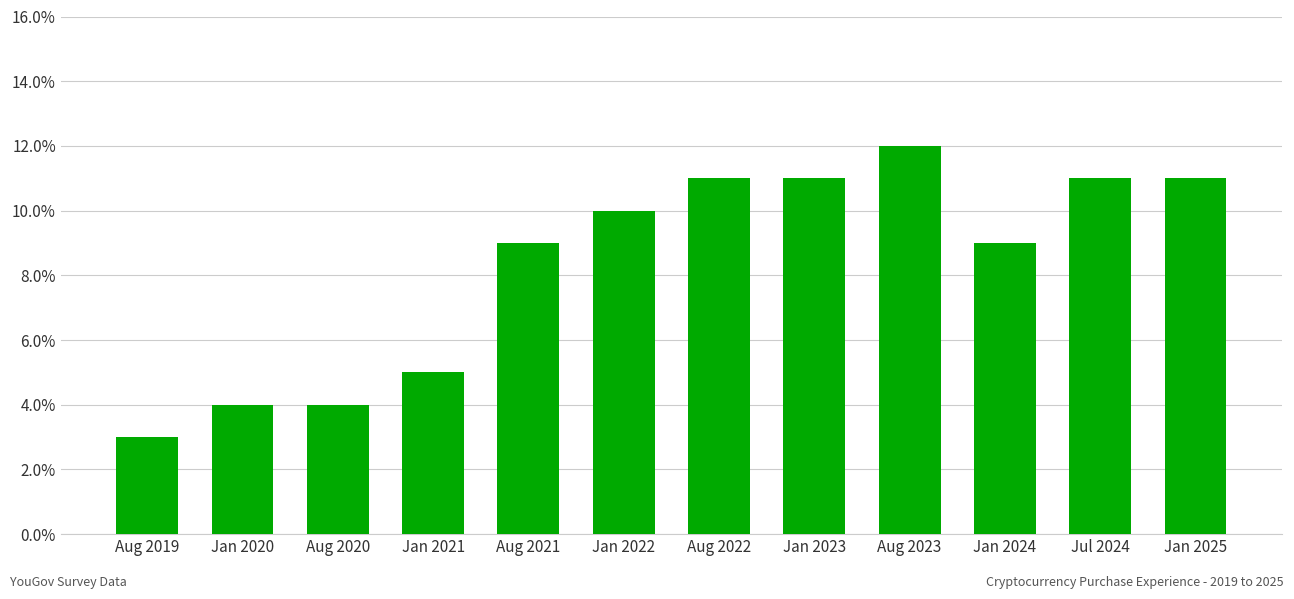

Count the values in the range 0 to 1.

12